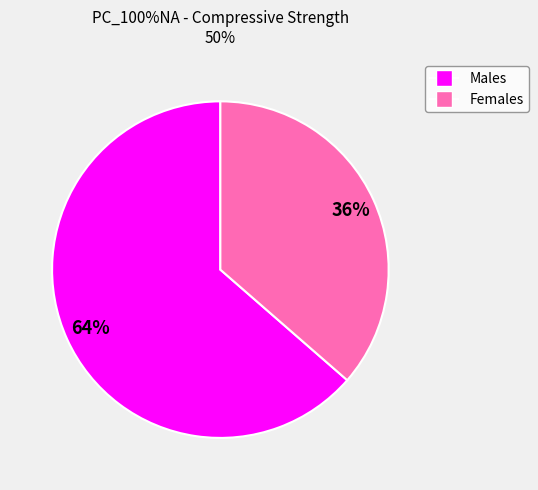

Is there any slice that represents more than half of the pie?

Yes